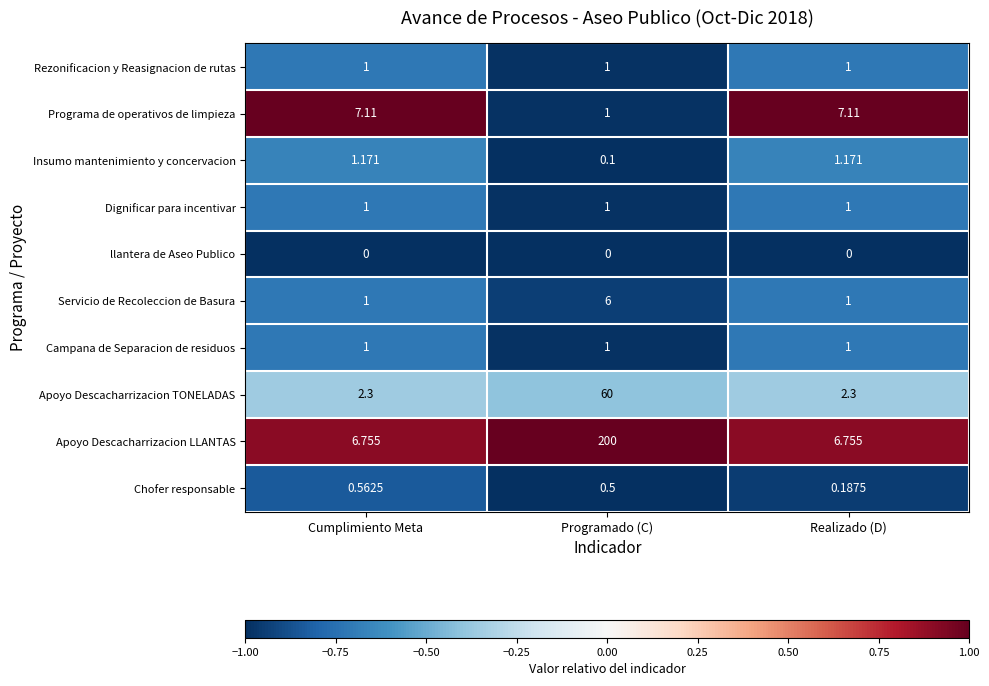

Which series changed the most between Programado (C) and Realizado (D)?

Apoyo Descacharrizacion LLANTAS